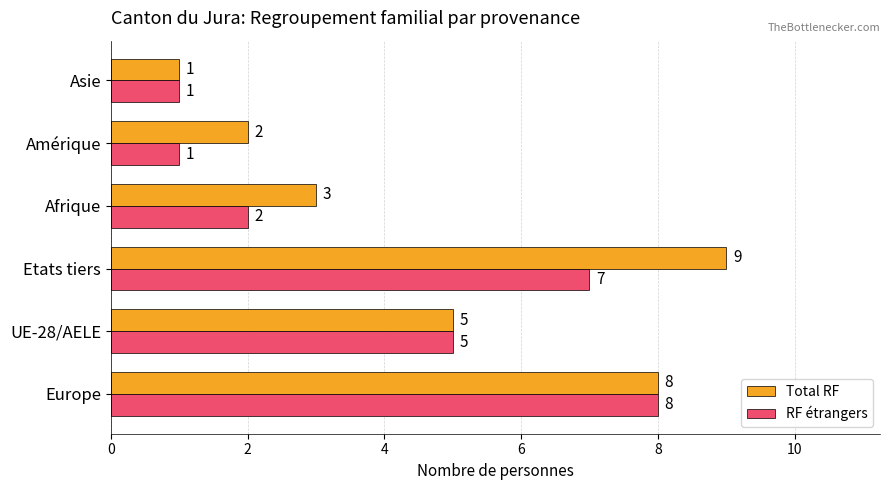

What is the average value of the Total RF series?

5